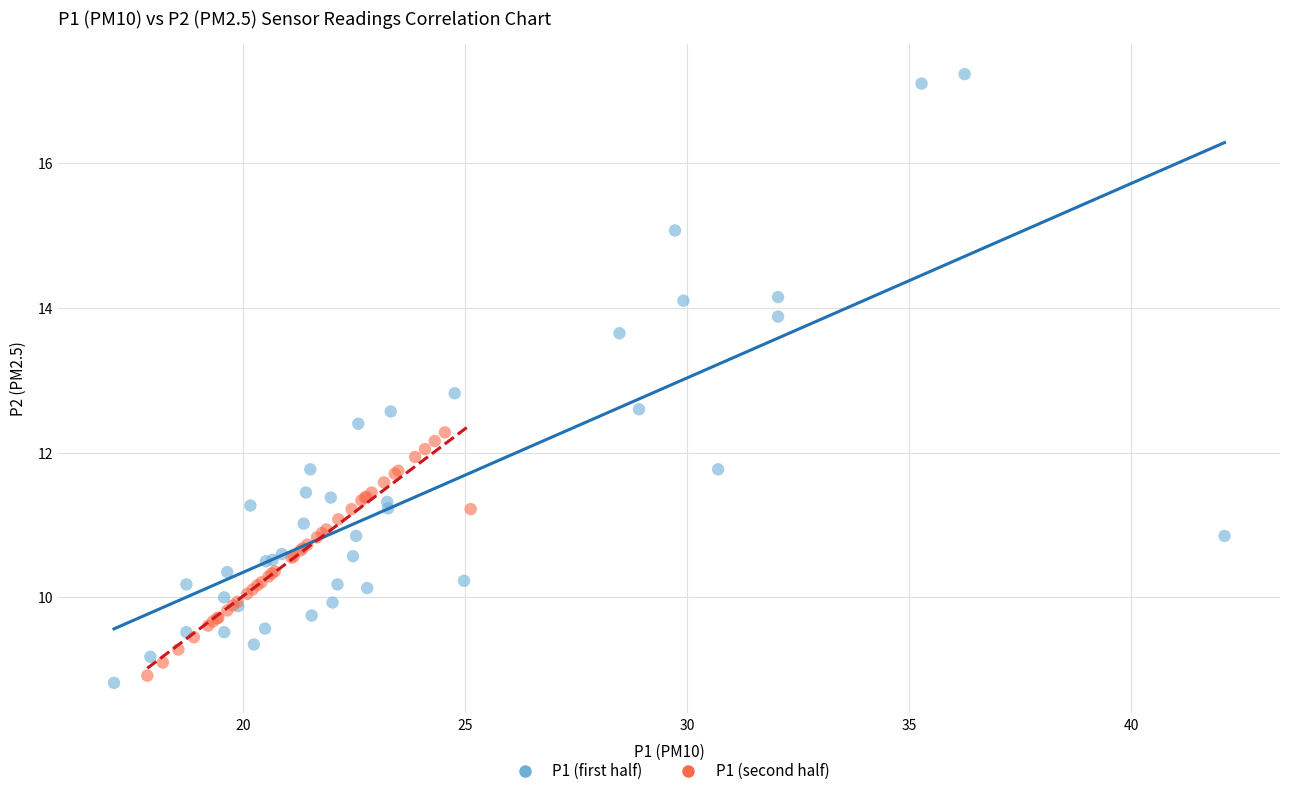

Which series has the largest Y range (max minus min)?

P1 (first half)